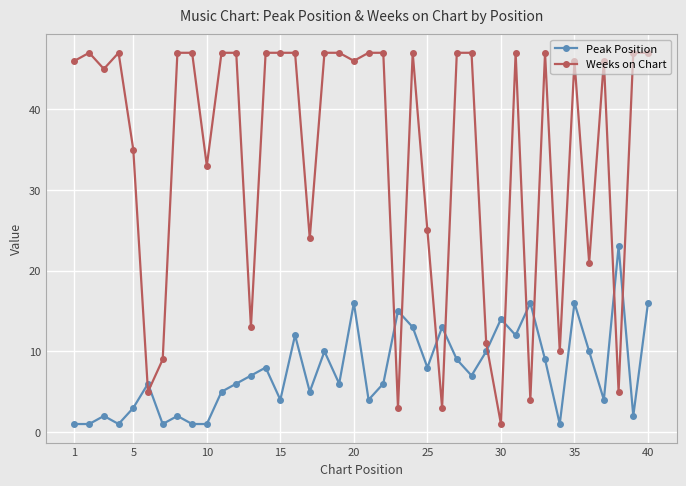

Which series has the largest total across all categories?

Weeks on Chart